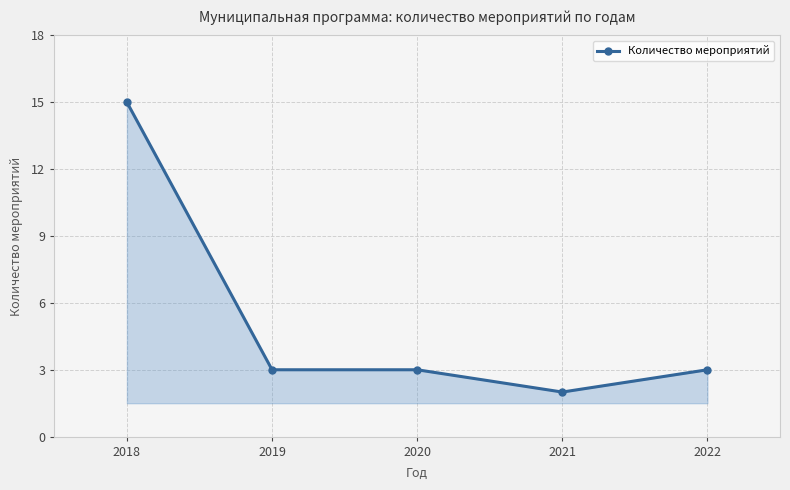

What is the change in value from 2018 to 2021?

-13